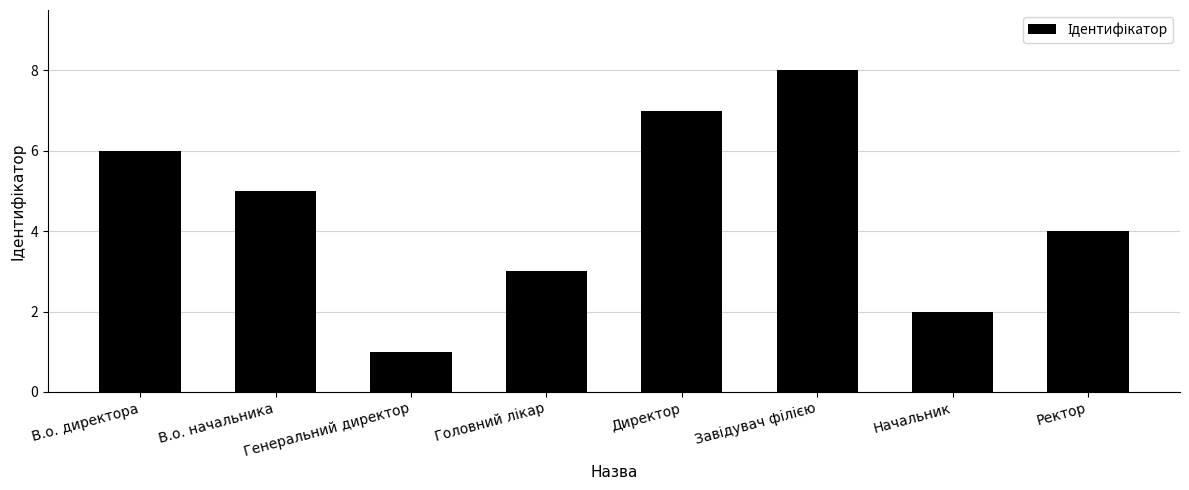

What is the value of the 8th bar from the left?

4